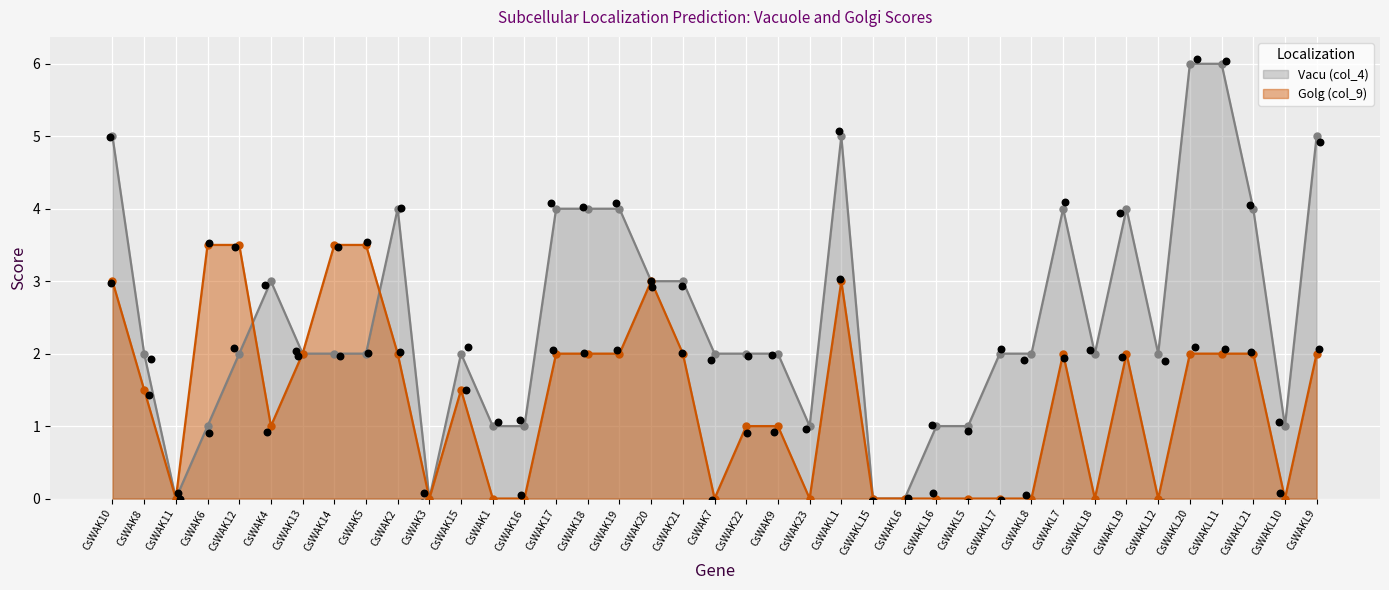

What are all the series names shown in the legend?

Vacu (col_4), Golg (col_9)